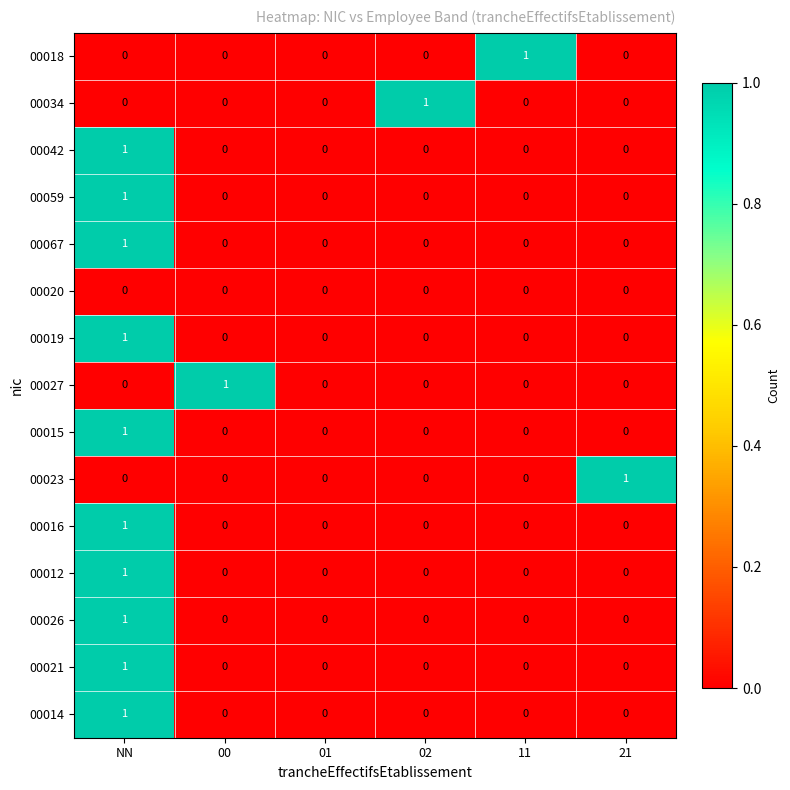

Between 00 and 01, which series saw the biggest shift?

00027